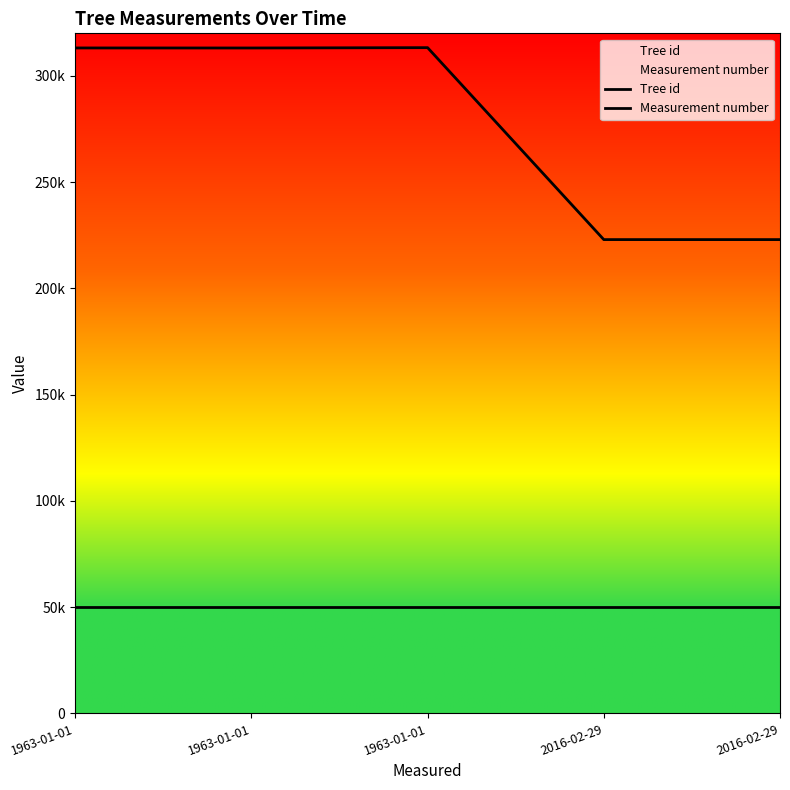

Is this an area chart (filled region under the line)?

No